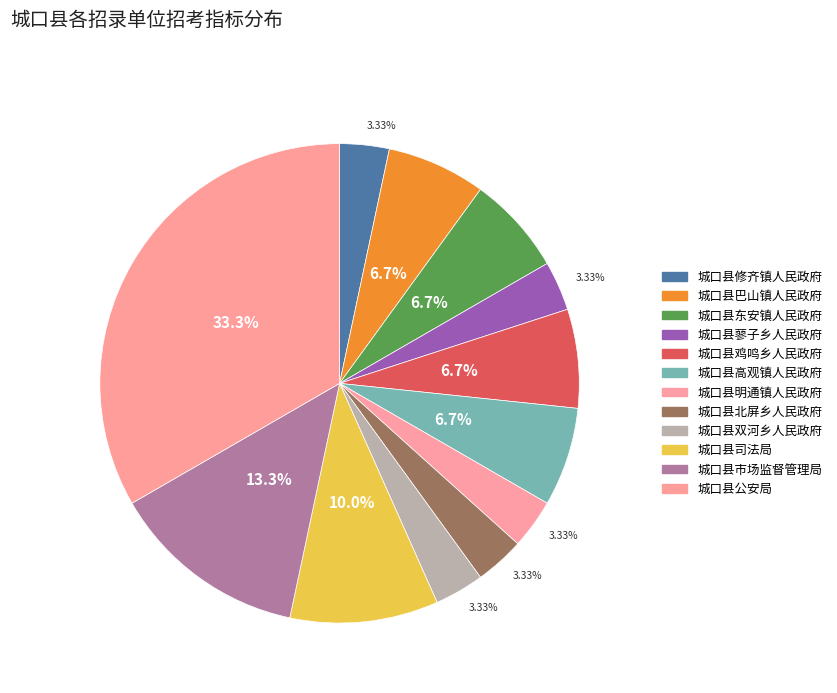

Rank the categories by value from highest to lowest.

城口县公安局, 城口县市场监督管理局, 城口县司法局, 城口县巴山镇人民政府, 城口县东安镇人民政府, 城口县鸡鸣乡人民政府, 城口县高观镇人民政府, 城口县修齐镇人民政府, 城口县蓼子乡人民政府, 城口县明通镇人民政府, 城口县北屏乡人民政府, 城口县双河乡人民政府